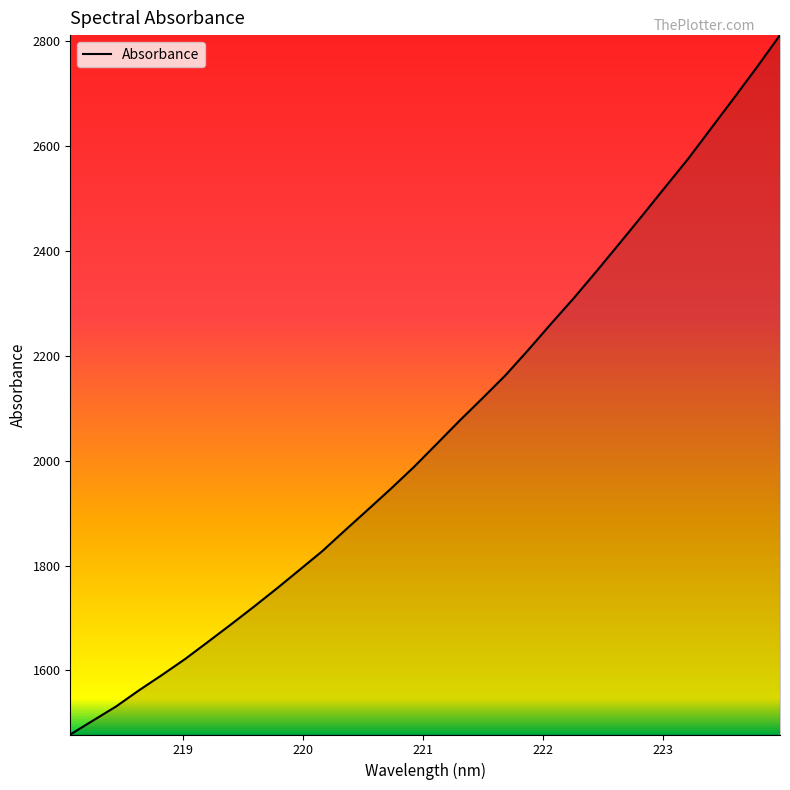

What is the difference between the maximum and minimum values?

1334.4